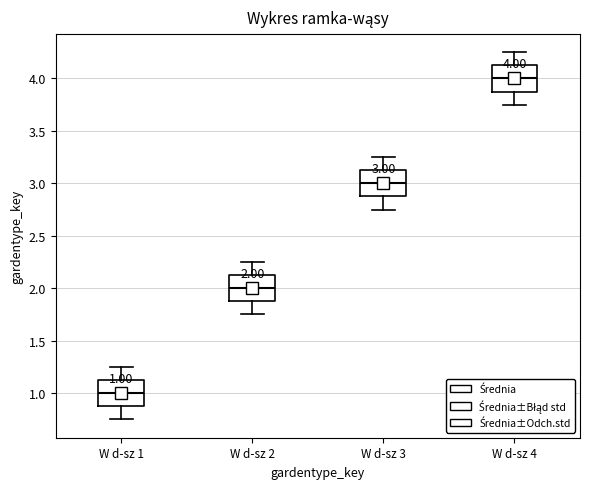

Which box has the lowest median line?

W d-sz 1